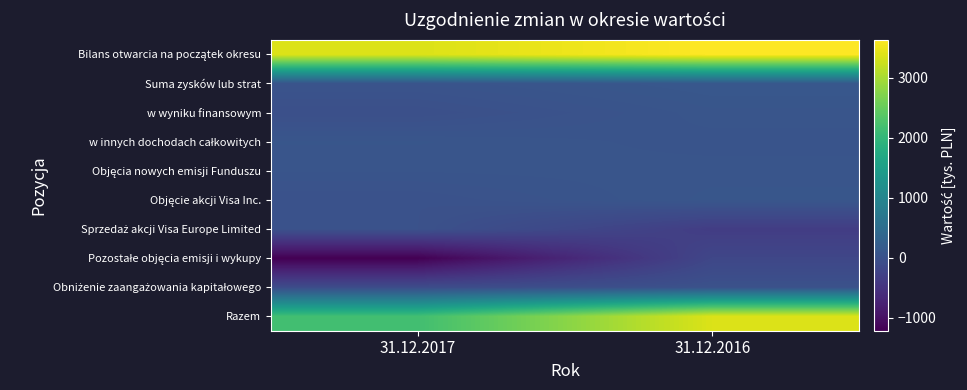

What is the maximum value shown in the chart?

3635